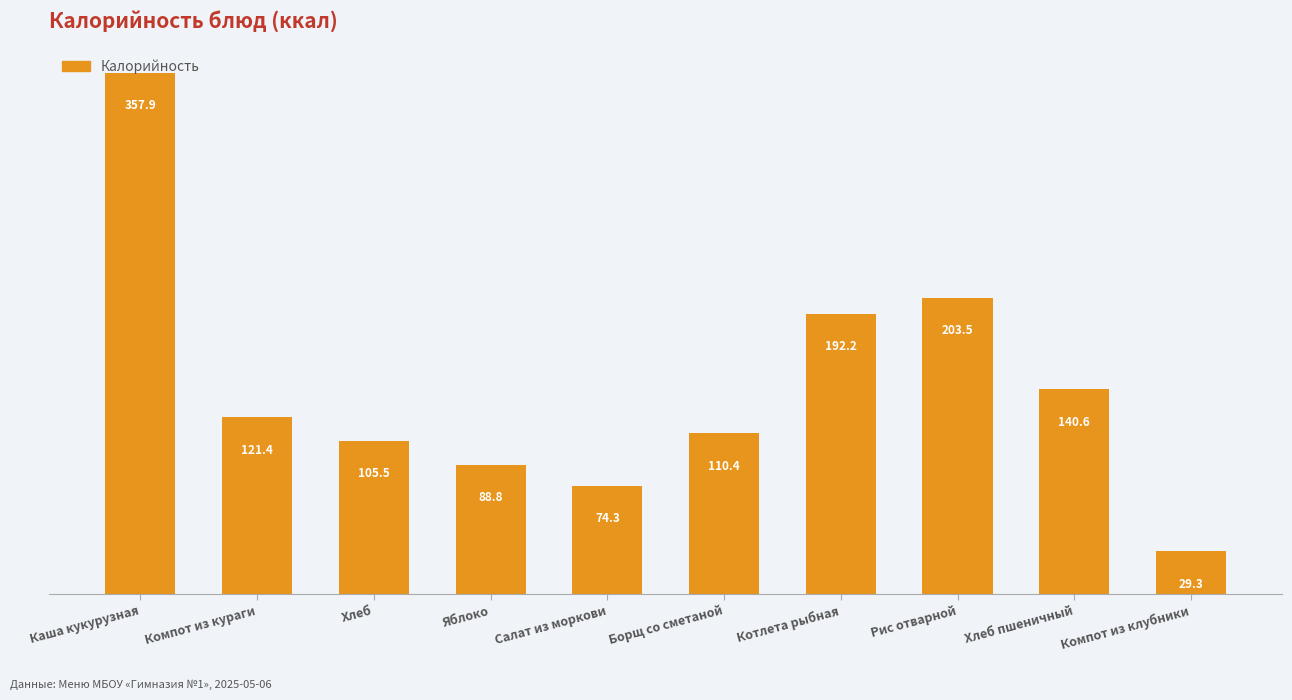

What is the difference between the second highest and second lowest values?

129.2